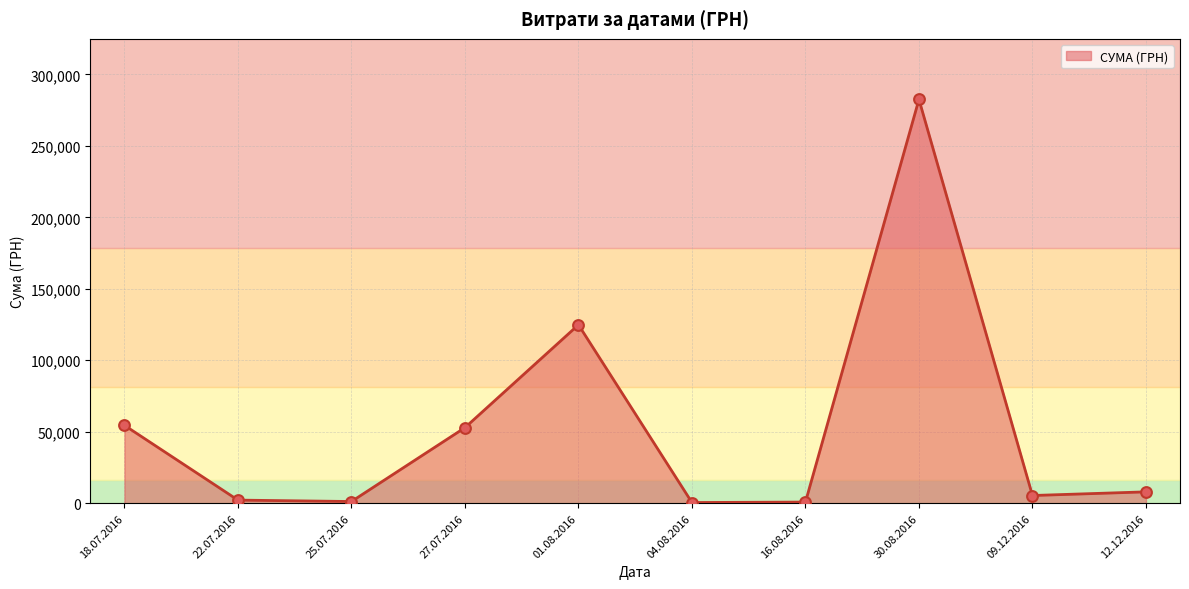

What is the ratio of the value at 22.07.2016 to the value at 27.07.2016?

0.0